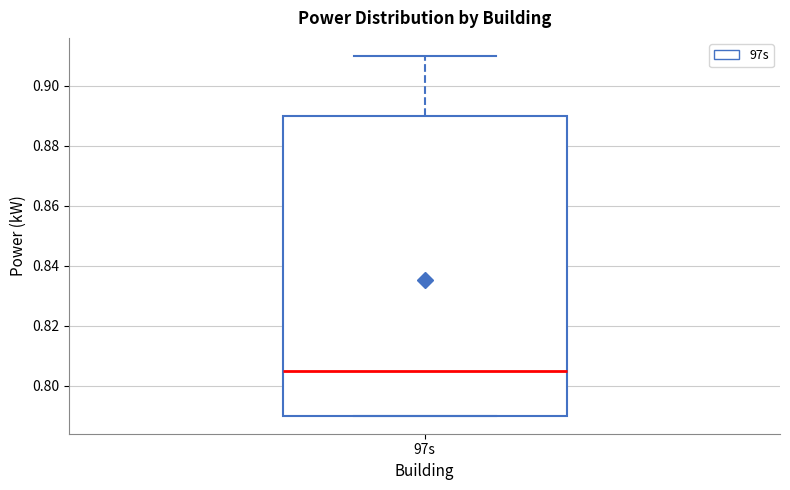

Where is the upper edge of the box for 97s on the y-axis? The values are not printed on the chart, so give them approximately, as read against the axis.

0.890